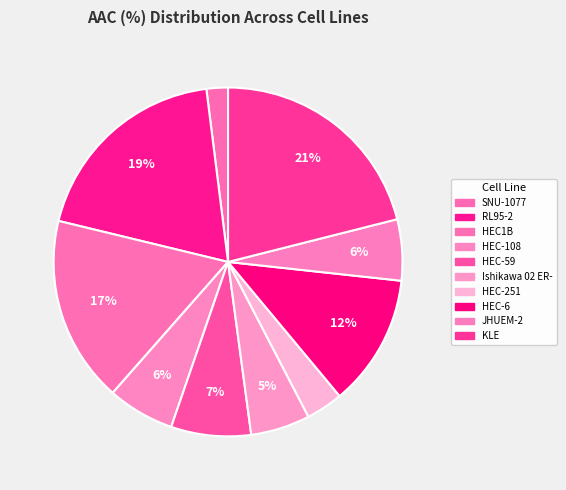

Which category has the biggest portion of the pie?

KLE